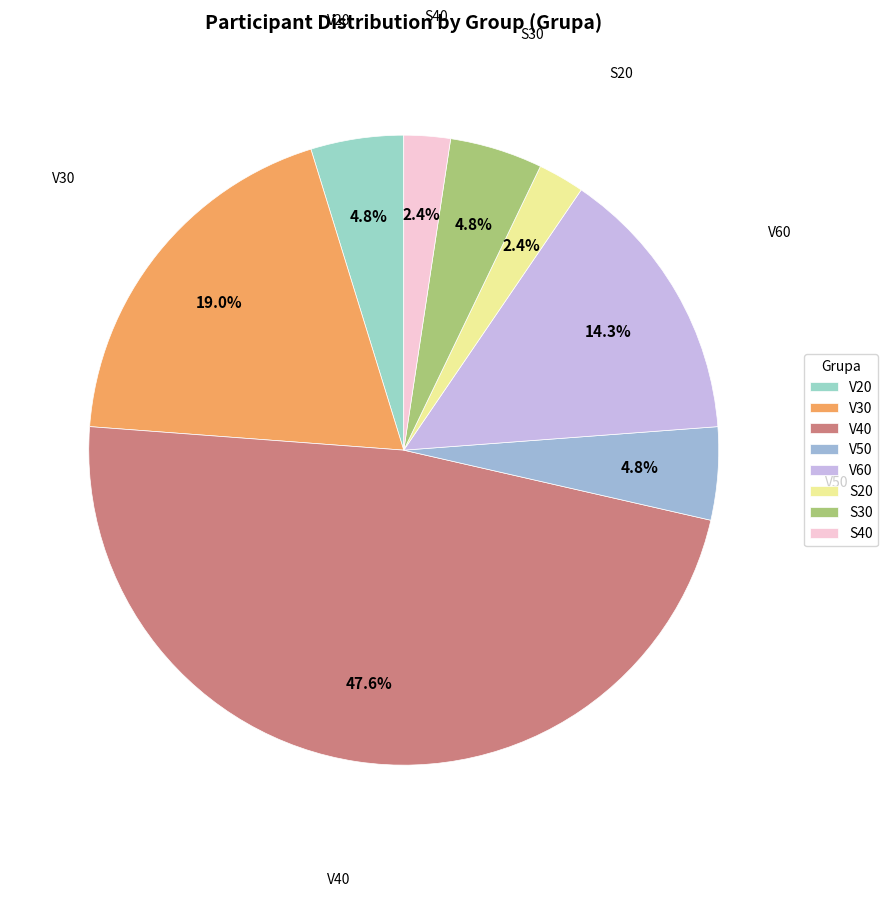

Does S30 represent more than half of the total?

No